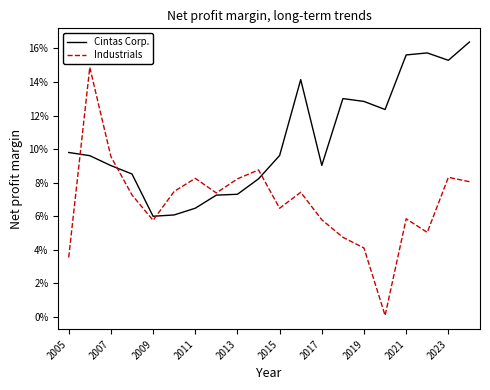

List the series in order of their peak value, lowest first.

Industrials, Cintas Corp.